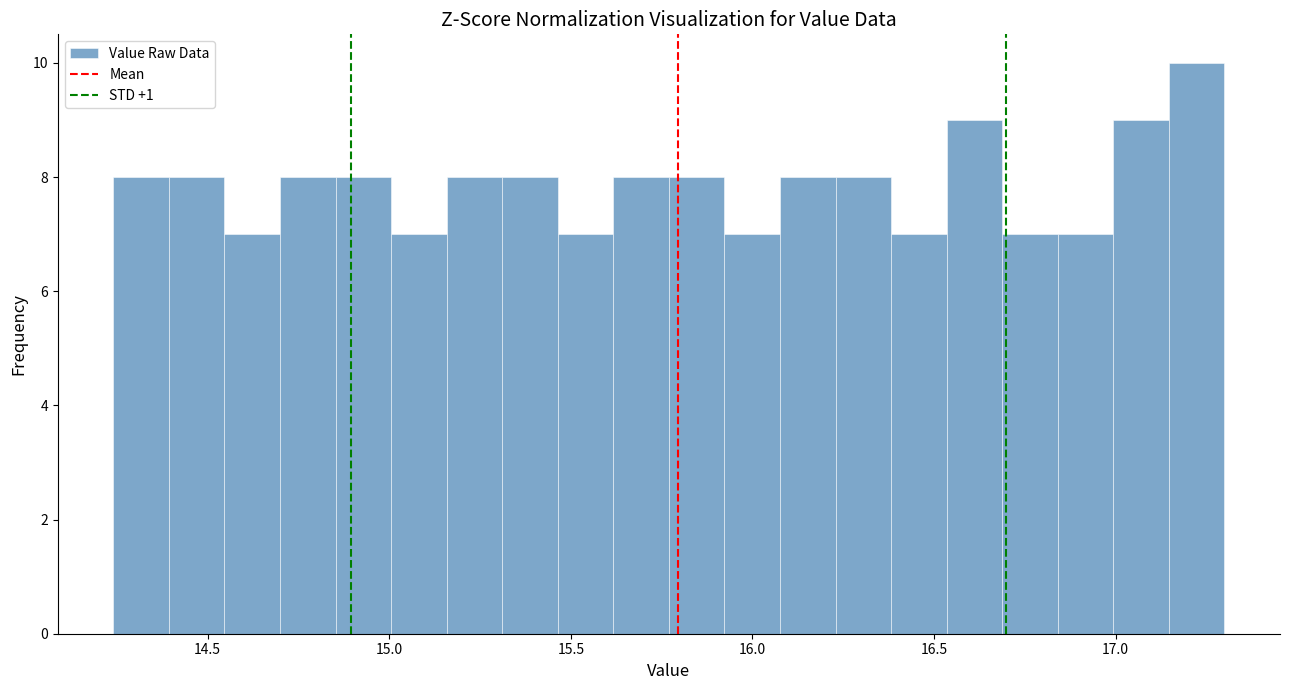

Around what value on the x-axis is the tallest bar? Give the approximate position of its centre, as read against the axis.

17.20